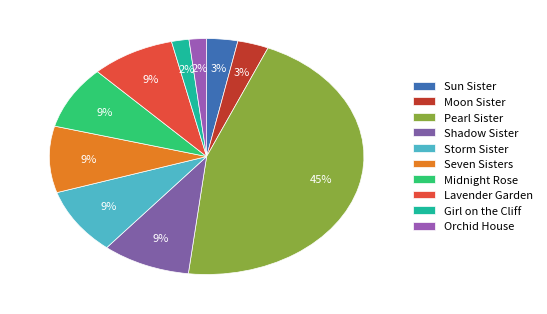

The Sun Sister slice represents 14% of the pie. True or false?

False